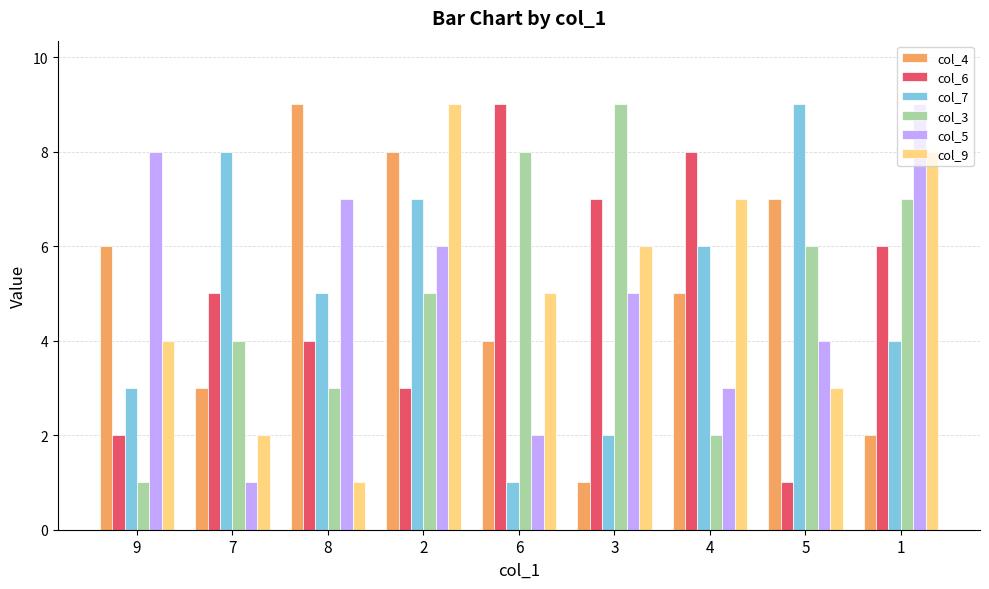

Between 8 and 3, which series saw the biggest shift?

col_4